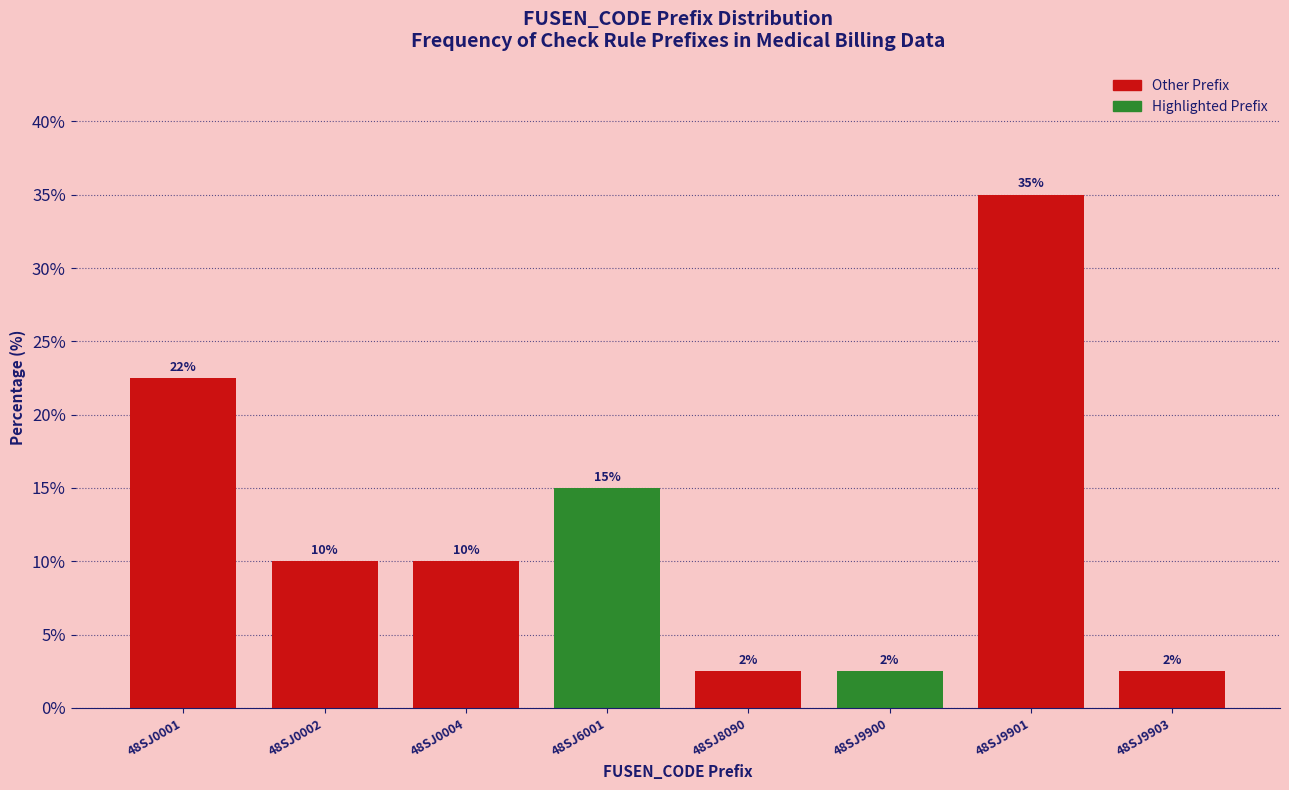

What is the value of the 4th bar from the left?

15.0